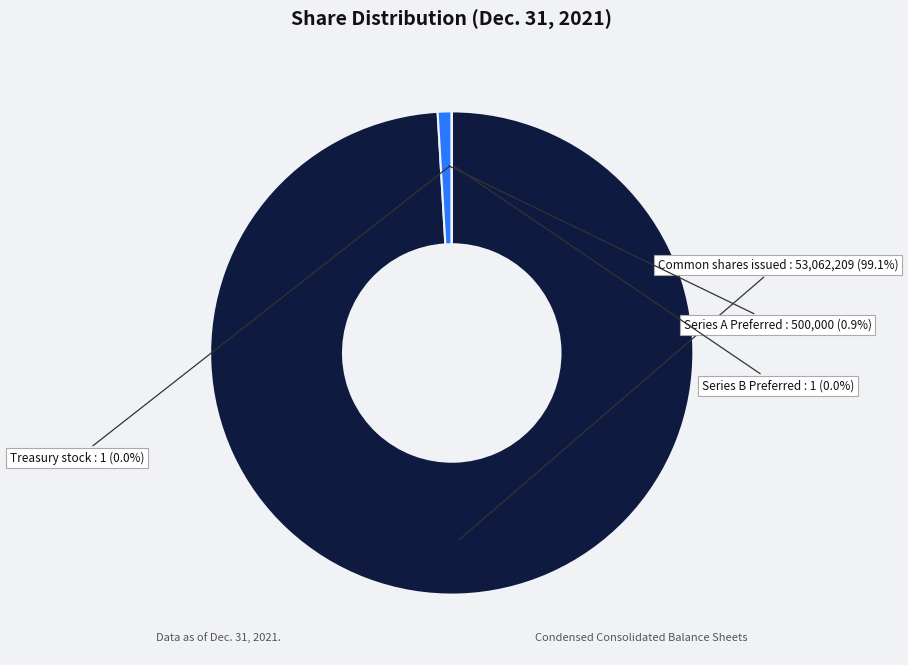

How many segments does this pie chart have?

4